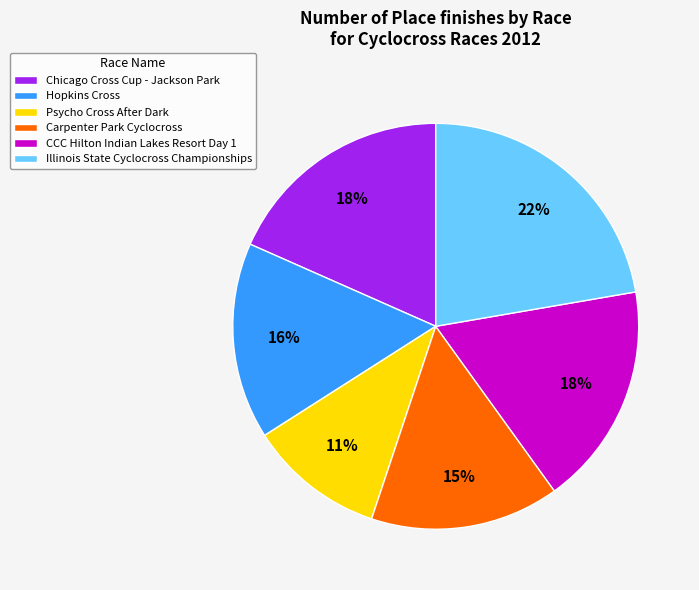

Count the number of slices in the pie.

6